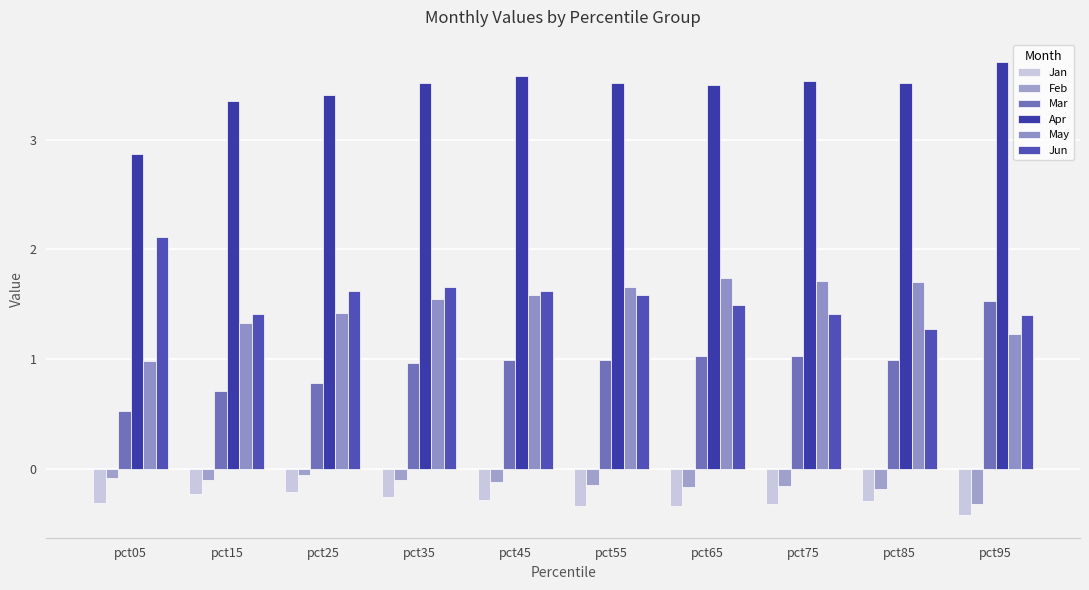

The value of Mar at pct75 is 1.4. True or false?

False